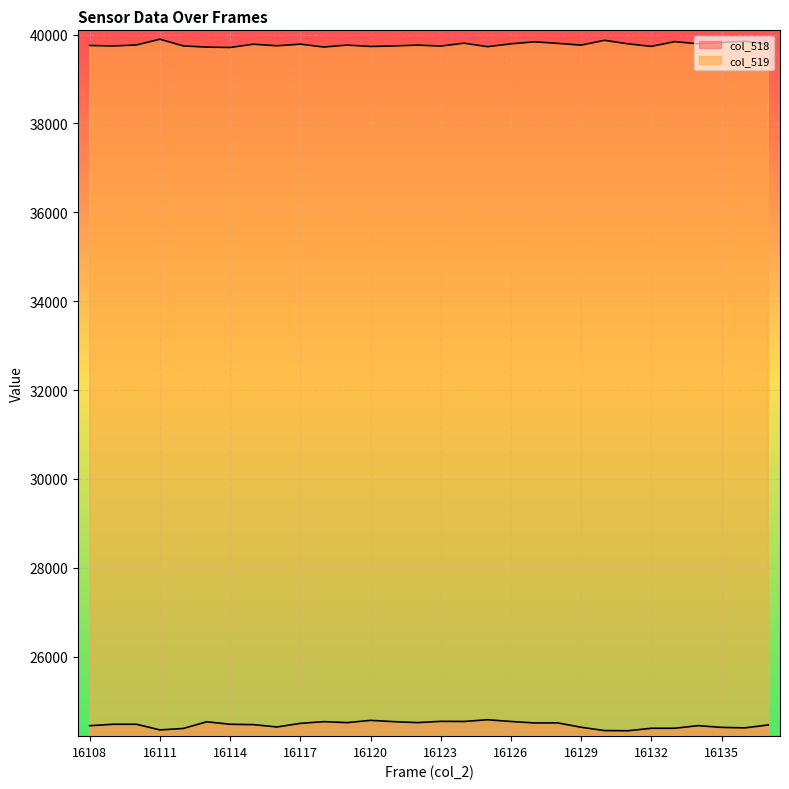

The col_518 series shows 33579 at 16126. True or false?

False